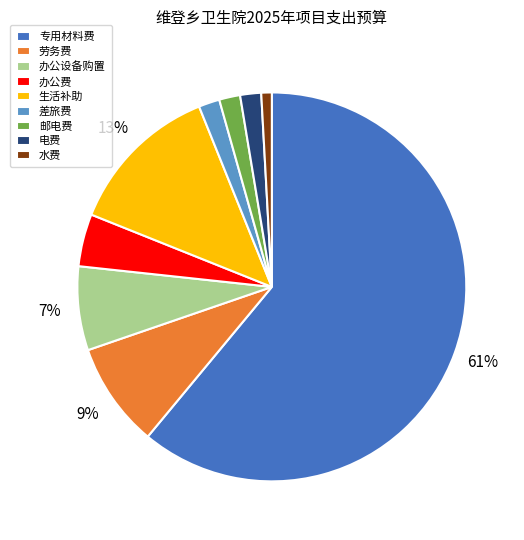

What percentage is the 办公费 slice, to the nearest percent?

4%